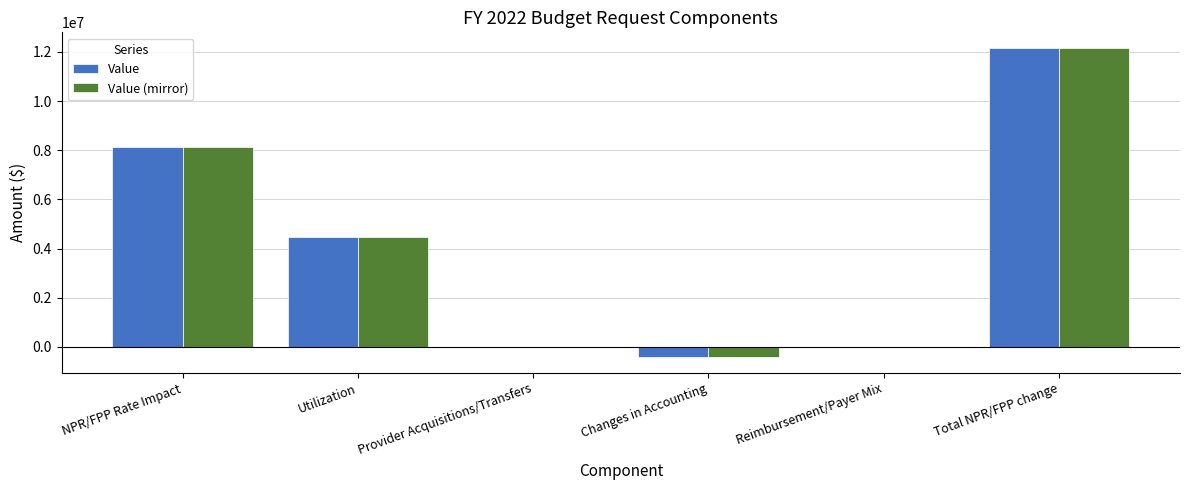

At which label does Value (mirror) reach its peak?

Total NPR/FPP change